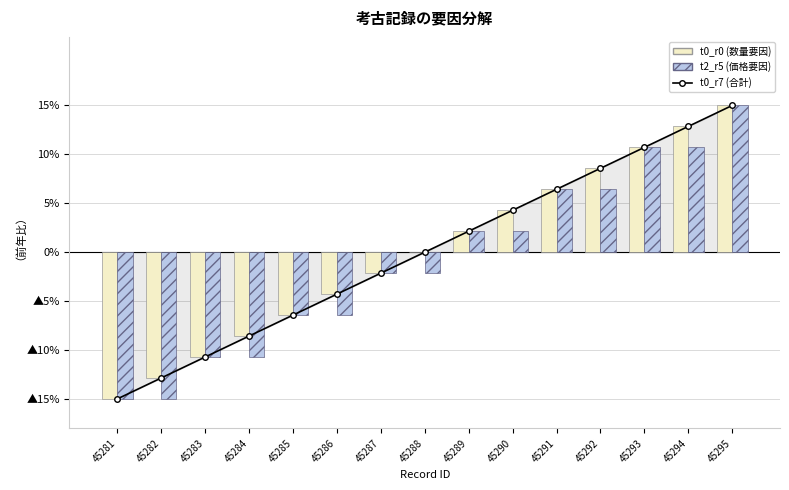

List the labels in order of t0_r0 value, smallest first.

45281, 45282, 45283, 45284, 45285, 45286, 45287, 45288, 45289, 45290, 45291, 45292, 45293, 45294, 45295